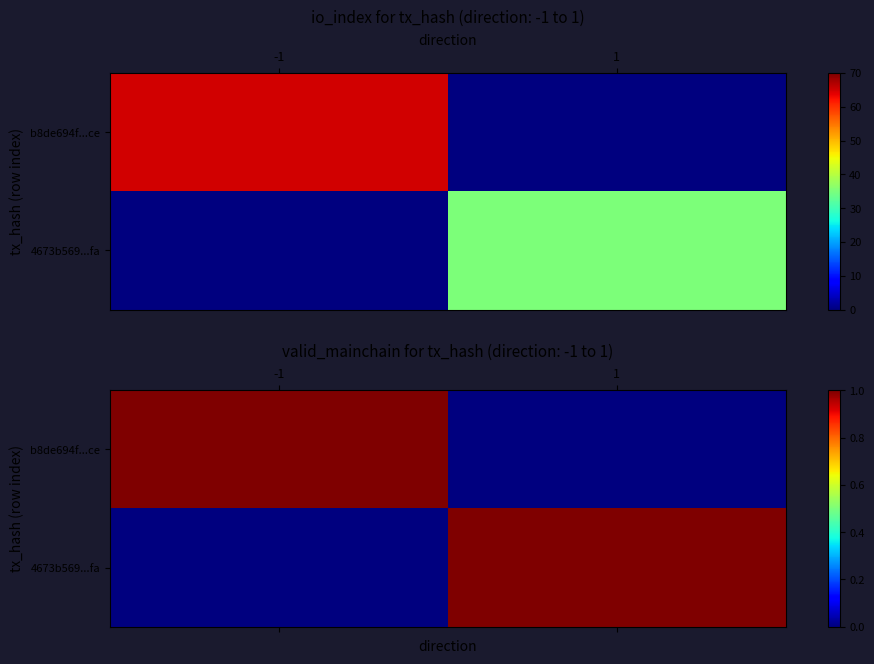

The 4673b569...fa series shows 0 at -1. True or false?

True